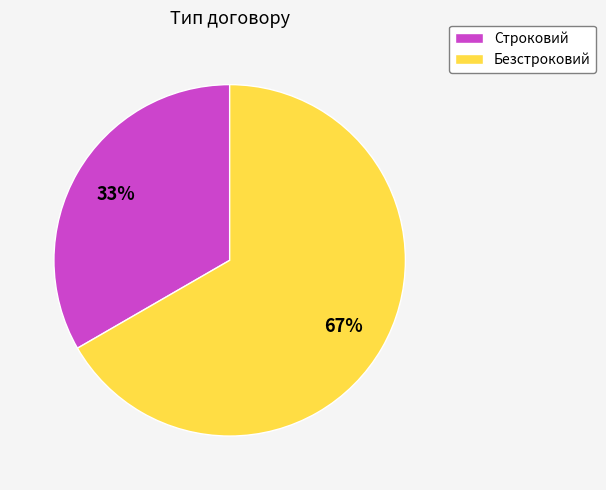

Is it true that Безстроковий is 57% of the pie?

False